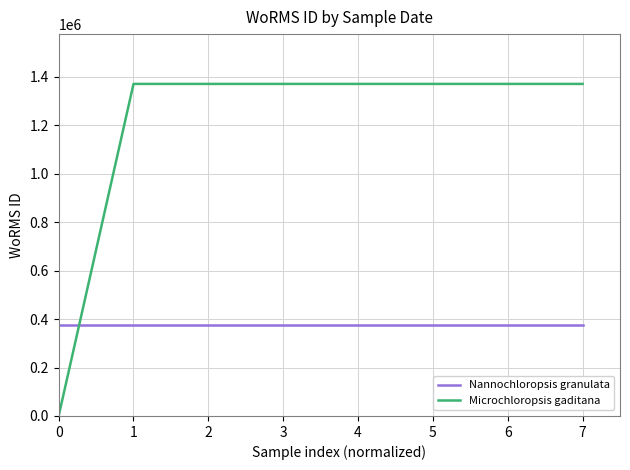

What is the highest value of the Microchloropsis gaditana series?

1370287